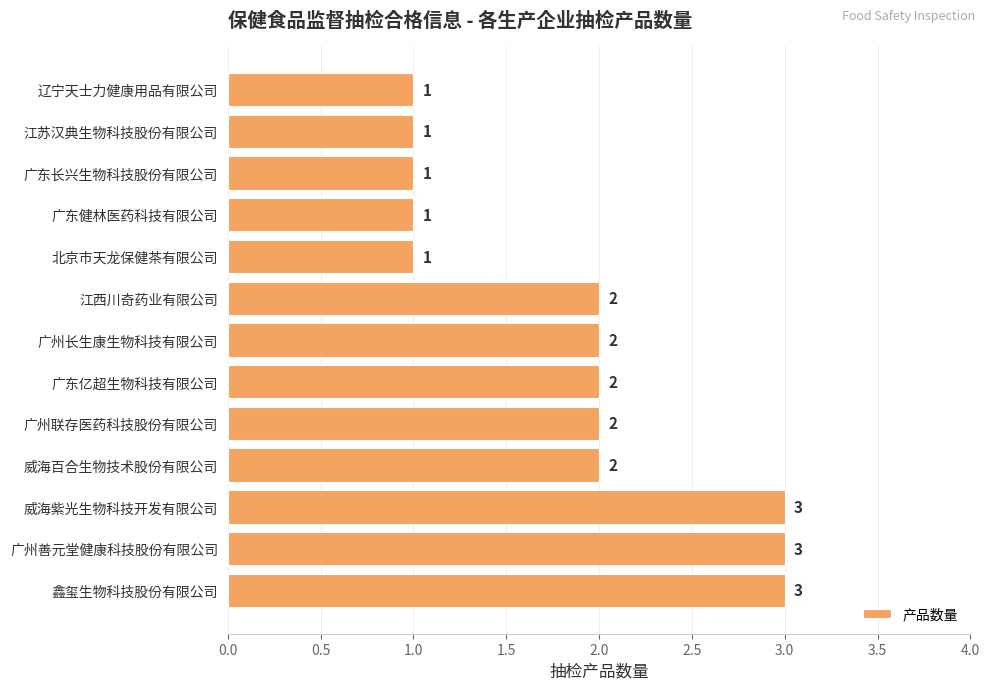

What is the average value?

2